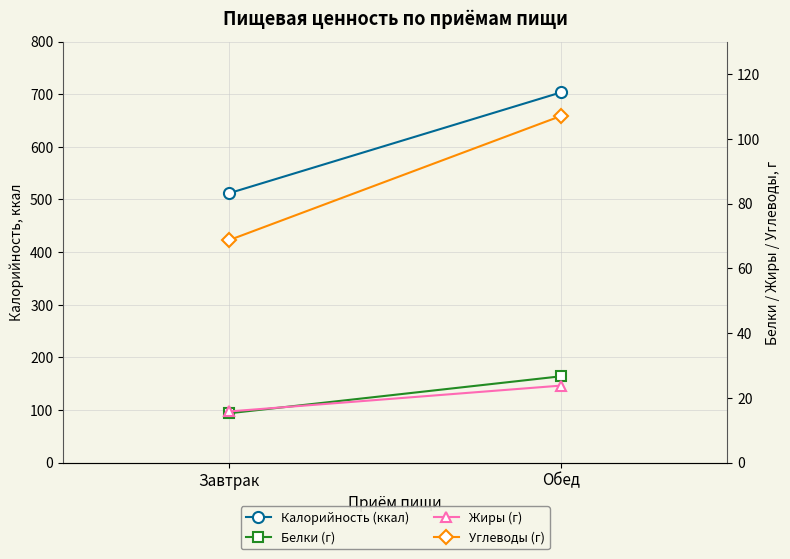

What is the difference between the maximum and minimum values in the Жиры (г) series?

8.0